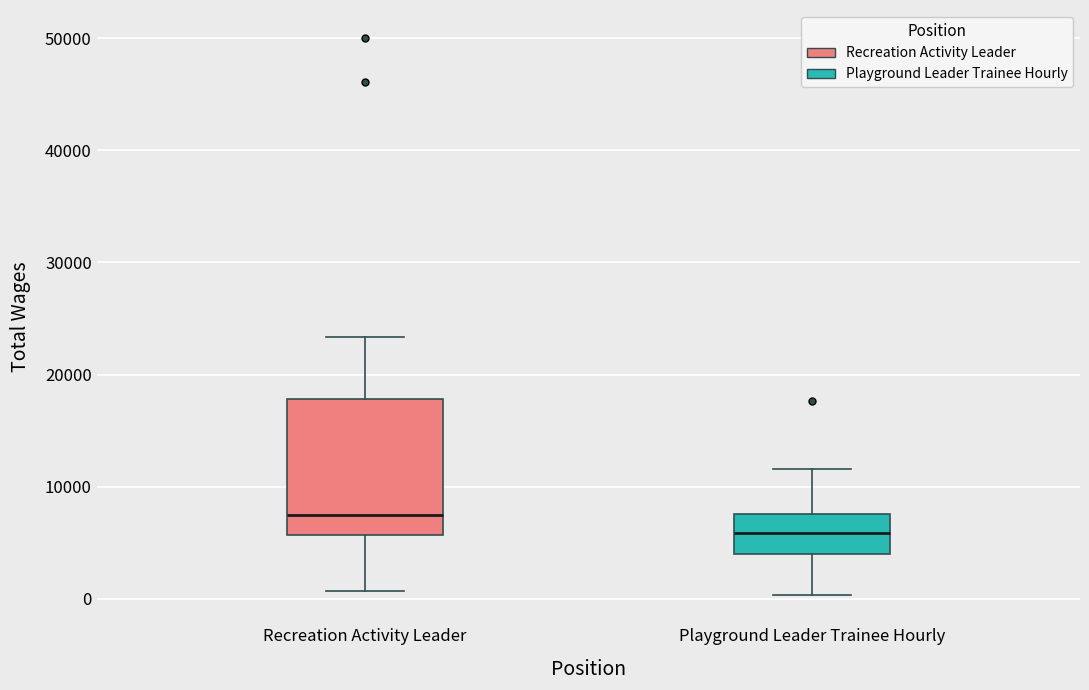

Where does the median line of the box for Playground Leader Trainee Hourly sit on the y-axis? The values are not printed on the chart, so give them approximately, as read against the axis.

6000